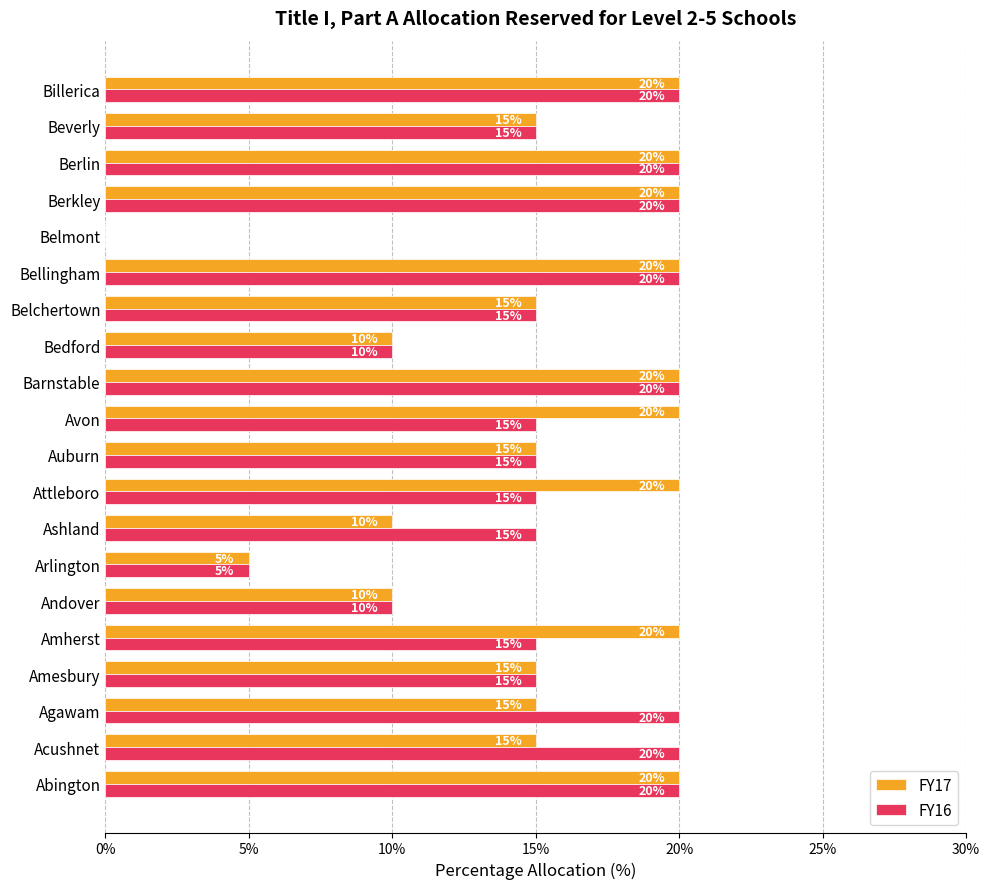

What is the sum of the FY17 values at Belchertown and Amherst?

35